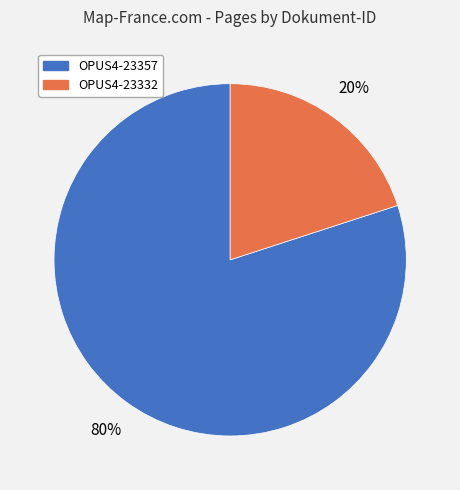

Which has a higher value, OPUS4-23357 or OPUS4-23332?

OPUS4-23357